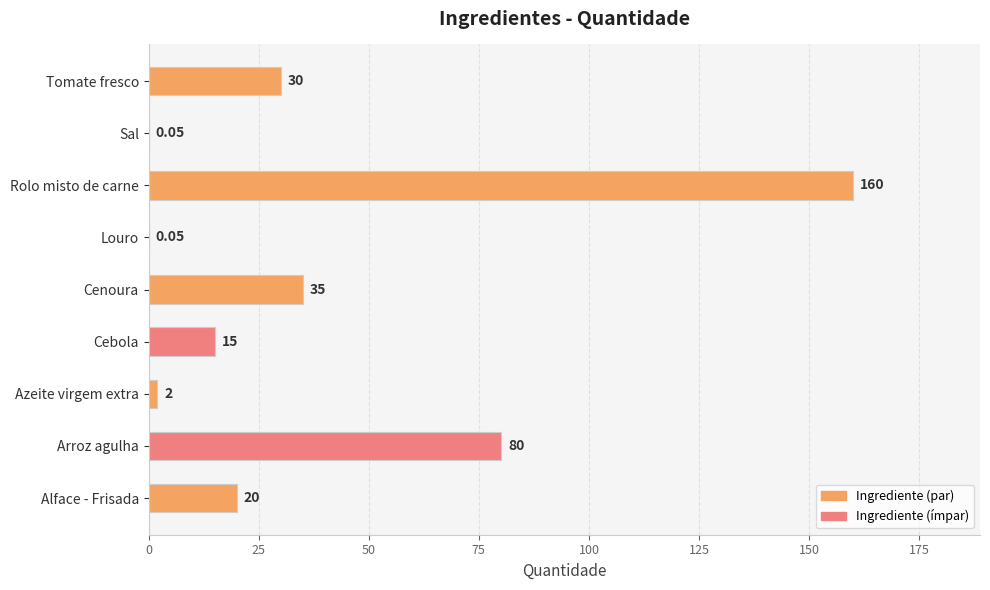

What is the sum of the values at Azeite virgem extra and Cebola?

17.0